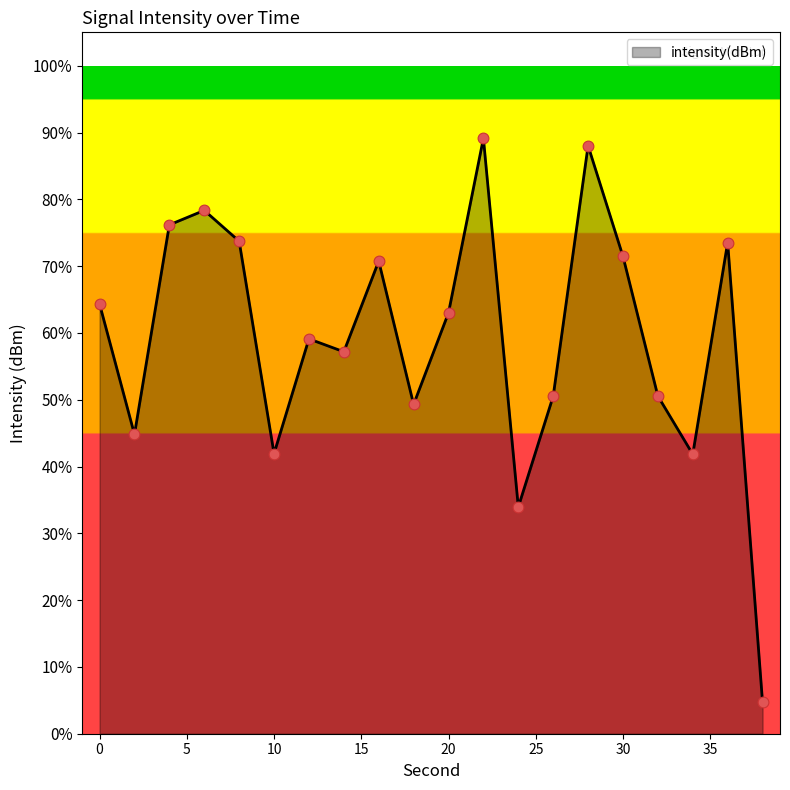

What is the minimum value shown in the chart?

4.7